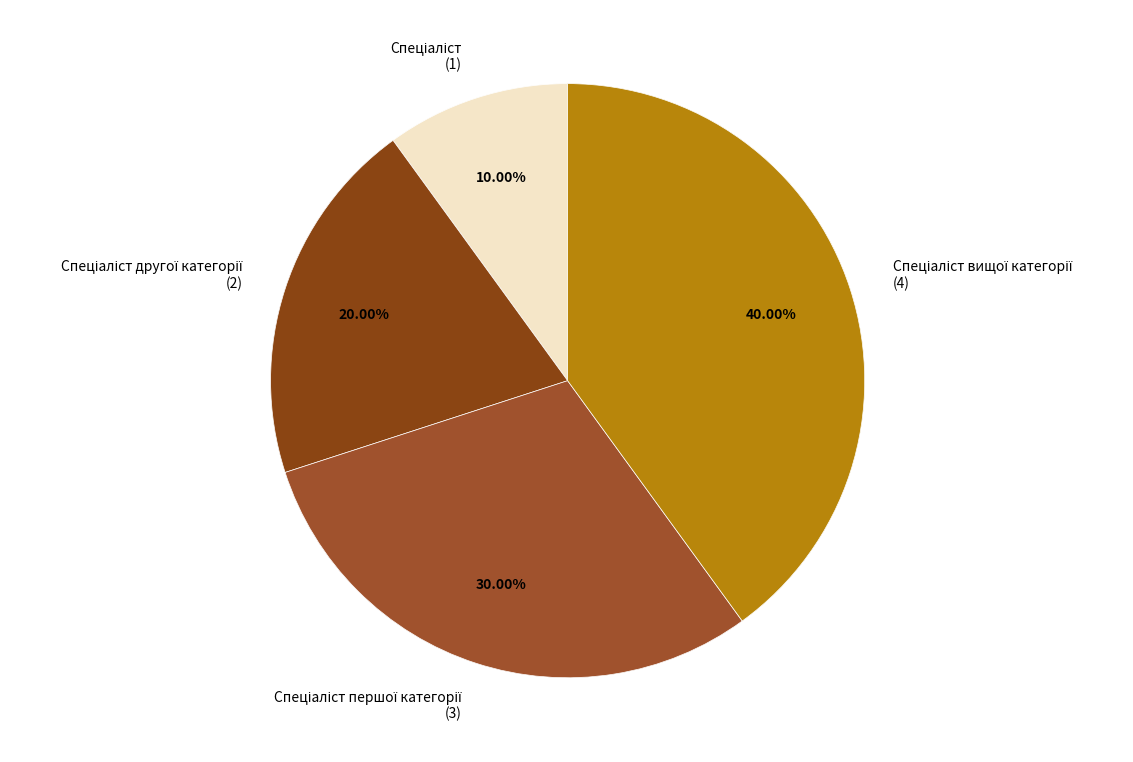

What percentage is NOT represented by Спеціаліст вищої категорії?

60.0%